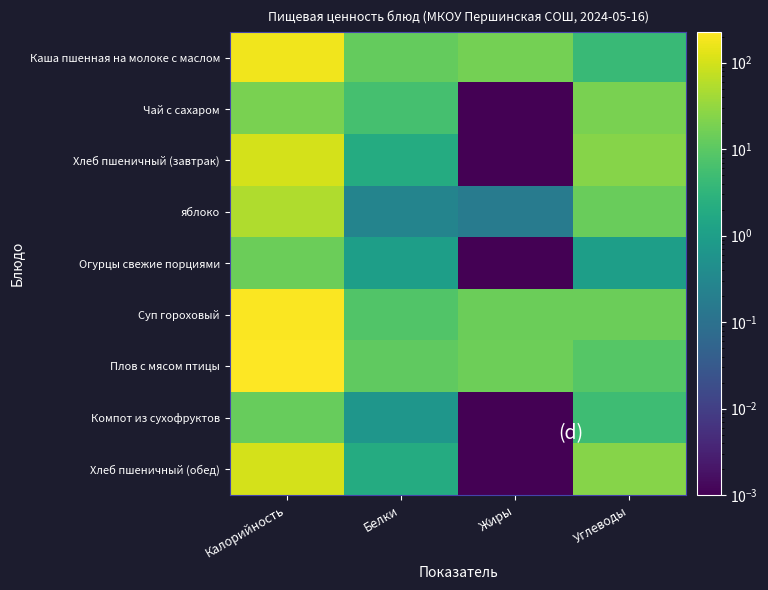

Rank the series at Углеводы from lowest to highest value.

Огурцы свежие порциями, Каша пшенная на молоке с маслом, Компот из сухофруктов, Плов с мясом птицы, яблоко, Суп гороховый, Чай с сахаром, Хлеб пшеничный (завтрак), Хлеб пшеничный (обед)